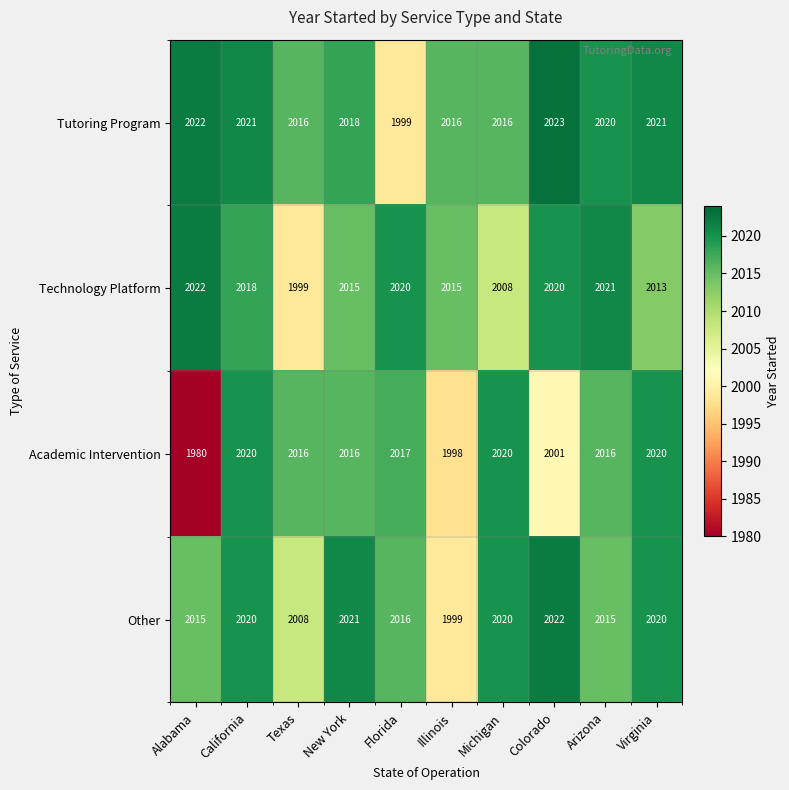

At how many categories does at least one series exceed 1997?

10